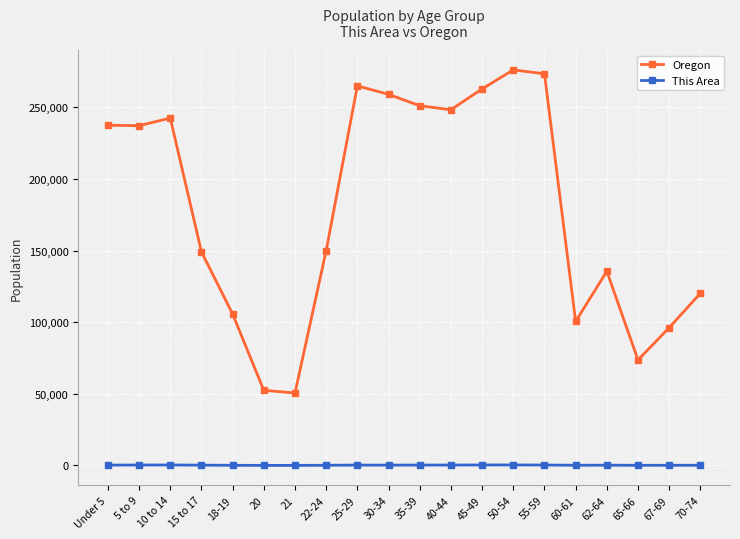

What is the difference between the Oregon values at 65-66 and 50-54?

202546